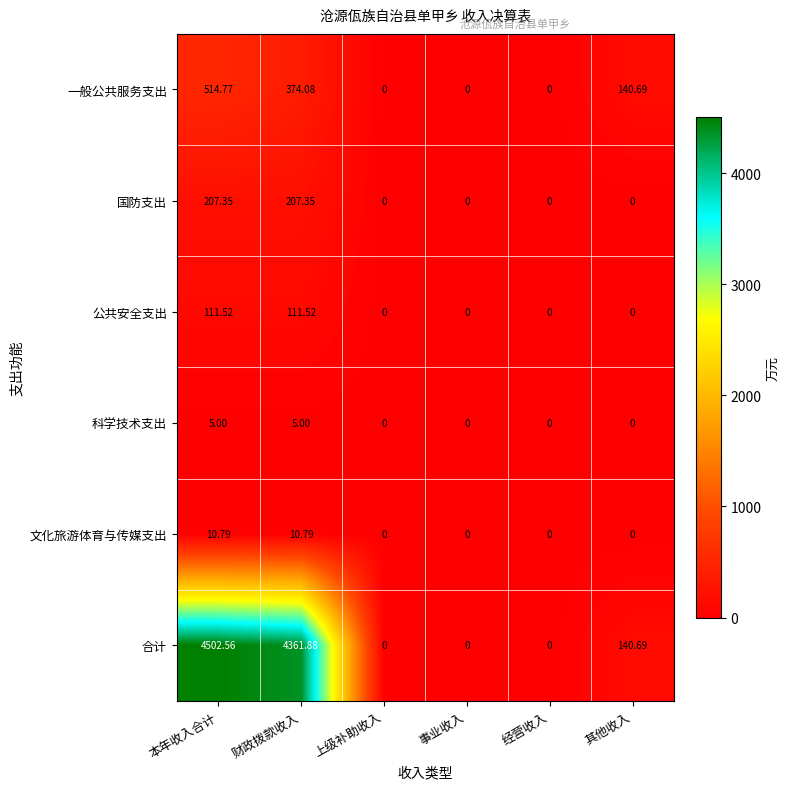

At which label does 一般公共服务支出 reach its peak?

本年收入合计